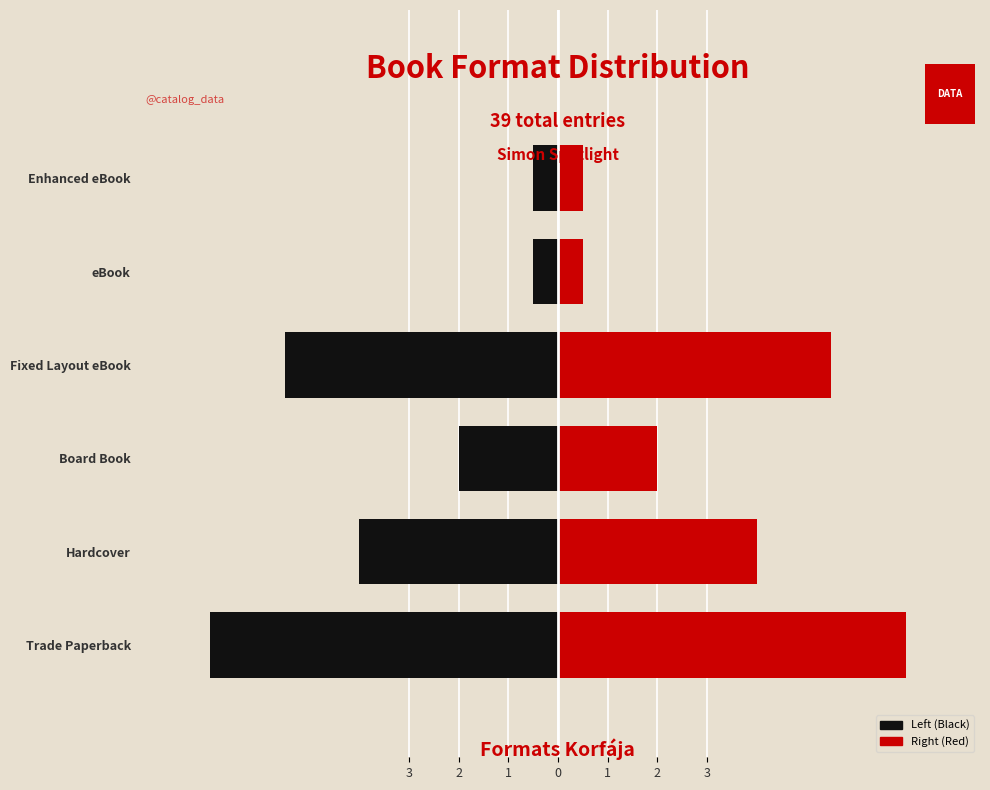

What is the difference between the Left (Black) values at Fixed Layout eBook and Enhanced eBook?

5.0